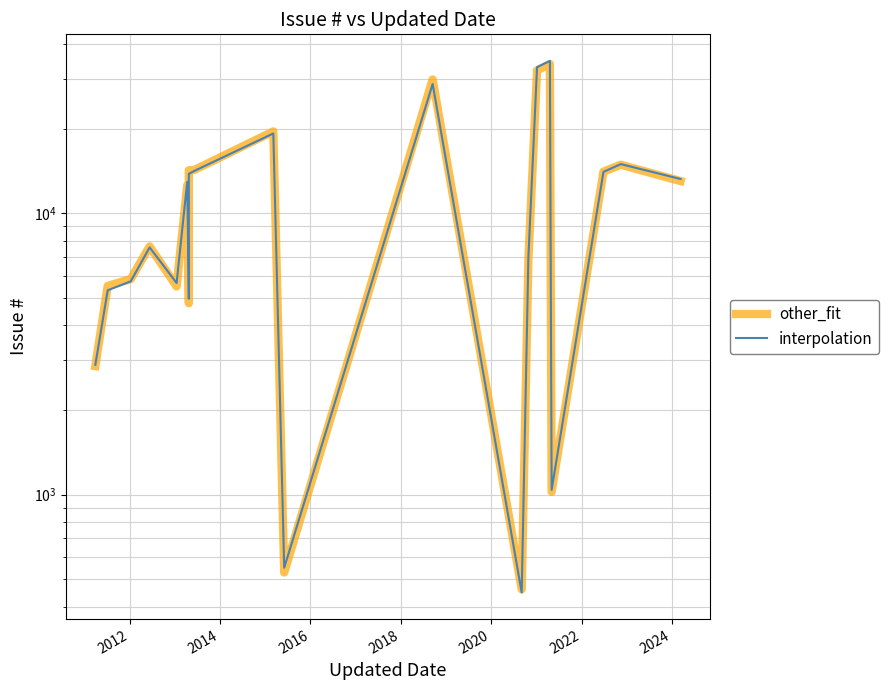

What are all the series names shown in the legend?

other_fit, interpolation